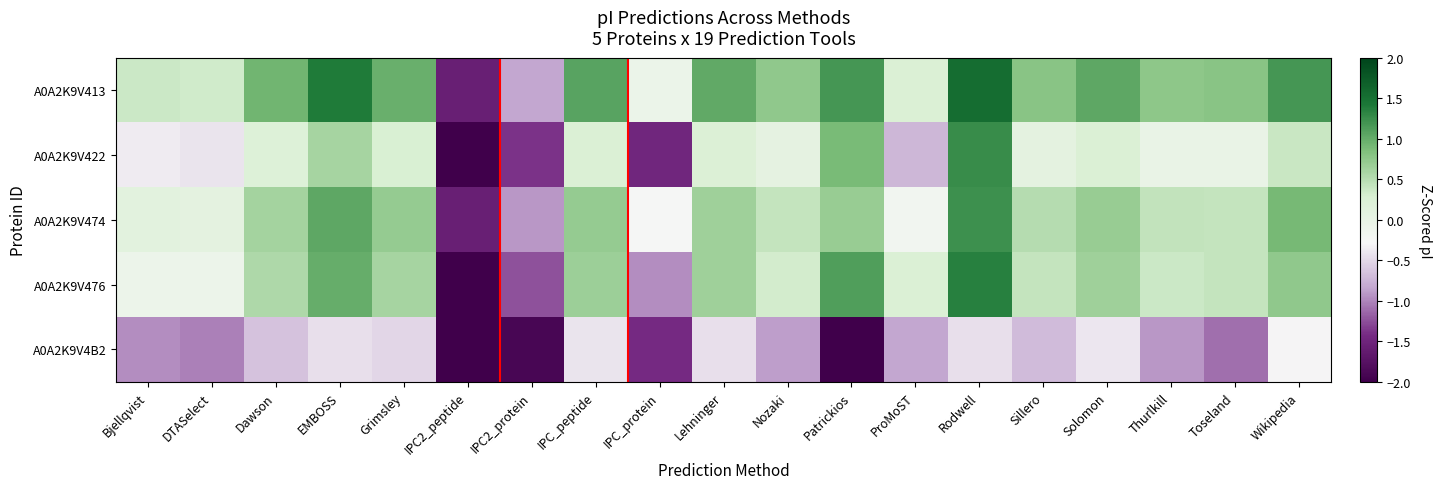

Reading left to right, transcribe all the data shown in this chart.

A0A2K9V413: Bjellqvist=0.4	DTASelect=0.3	Dawson=0.9	EMBOSS=1.4	Grimsley=1.0	IPC2_peptide=-1.6	IPC2_protein=-0.8	IPC_peptide=1.1	IPC_protein=-0.1	Lehninger=1.0	Nozaki=0.7	Patrickios=1.2	ProMoST=0.2	Rodwell=1.5	Sillero=0.8	Solomon=1.0	Thurlkill=0.8	Toseland=0.8	Wikipedia=1.2
A0A2K9V422: Bjellqvist=-0.4	DTASelect=-0.4	Dawson=0.2	EMBOSS=0.6	Grimsley=0.3	IPC2_peptide=-2.2	IPC2_protein=-1.4	IPC_peptide=0.2	IPC_protein=-1.5	Lehninger=0.2	Nozaki=0.1	Patrickios=0.9	ProMoST=-0.7	Rodwell=1.3	Sillero=0.1	Solomon=0.2	Thurlkill=-0.0	Toseland=-0.0	Wikipedia=0.4
A0A2K9V474: Bjellqvist=0.1	DTASelect=0.1	Dawson=0.6	EMBOSS=1.0	Grimsley=0.7	IPC2_peptide=-1.6	IPC2_protein=-0.9	IPC_peptide=0.7	IPC_protein=-0.3	Lehninger=0.6	Nozaki=0.4	Patrickios=0.7	ProMoST=-0.2	Rodwell=1.2	Sillero=0.5	Solomon=0.7	Thurlkill=0.4	Toseland=0.4	Wikipedia=0.9
A0A2K9V476: Bjellqvist=-0.1	DTASelect=-0.1	Dawson=0.5	EMBOSS=1.0	Grimsley=0.6	IPC2_peptide=-2.6	IPC2_protein=-1.2	IPC_peptide=0.7	IPC_protein=-1.0	Lehninger=0.6	Nozaki=0.3	Patrickios=1.1	ProMoST=0.2	Rodwell=1.4	Sillero=0.4	Solomon=0.6	Thurlkill=0.4	Toseland=0.4	Wikipedia=0.7
A0A2K9V4B2: Bjellqvist=-1.0	DTASelect=-1.0	Dawson=-0.7	EMBOSS=-0.4	Grimsley=-0.5	IPC2_peptide=-2.5	IPC2_protein=-1.9	IPC_peptide=-0.4	IPC_protein=-1.4	Lehninger=-0.4	Nozaki=-0.9	Patrickios=-4.2	ProMoST=-0.8	Rodwell=-0.4	Sillero=-0.7	Solomon=-0.4	Thurlkill=-0.9	Toseland=-1.1	Wikipedia=-0.3